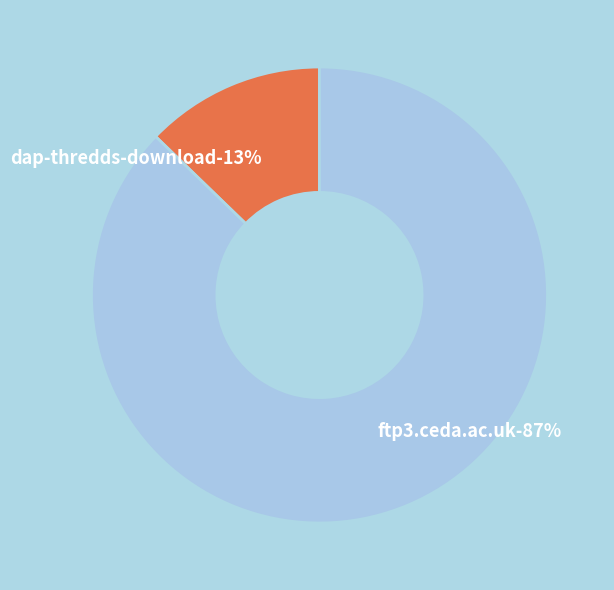

To the nearest percent, what is the average slice percentage?

50%